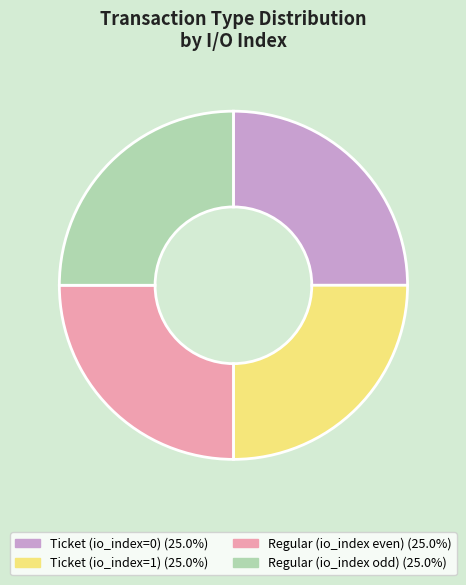

Does any single category account for the majority?

No